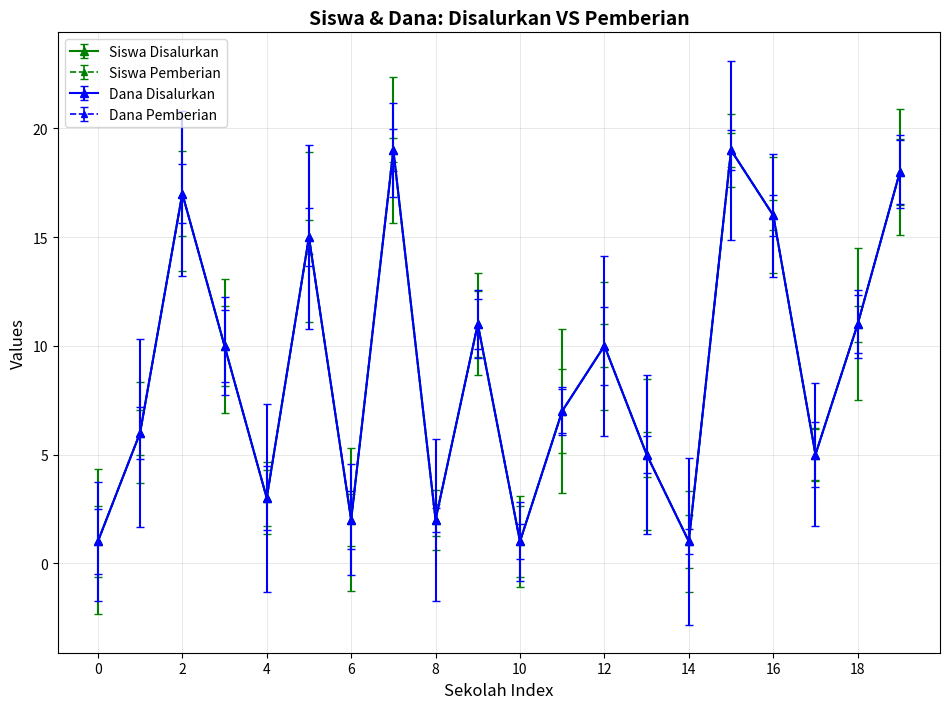

Is this an area chart (filled region under the line)?

No